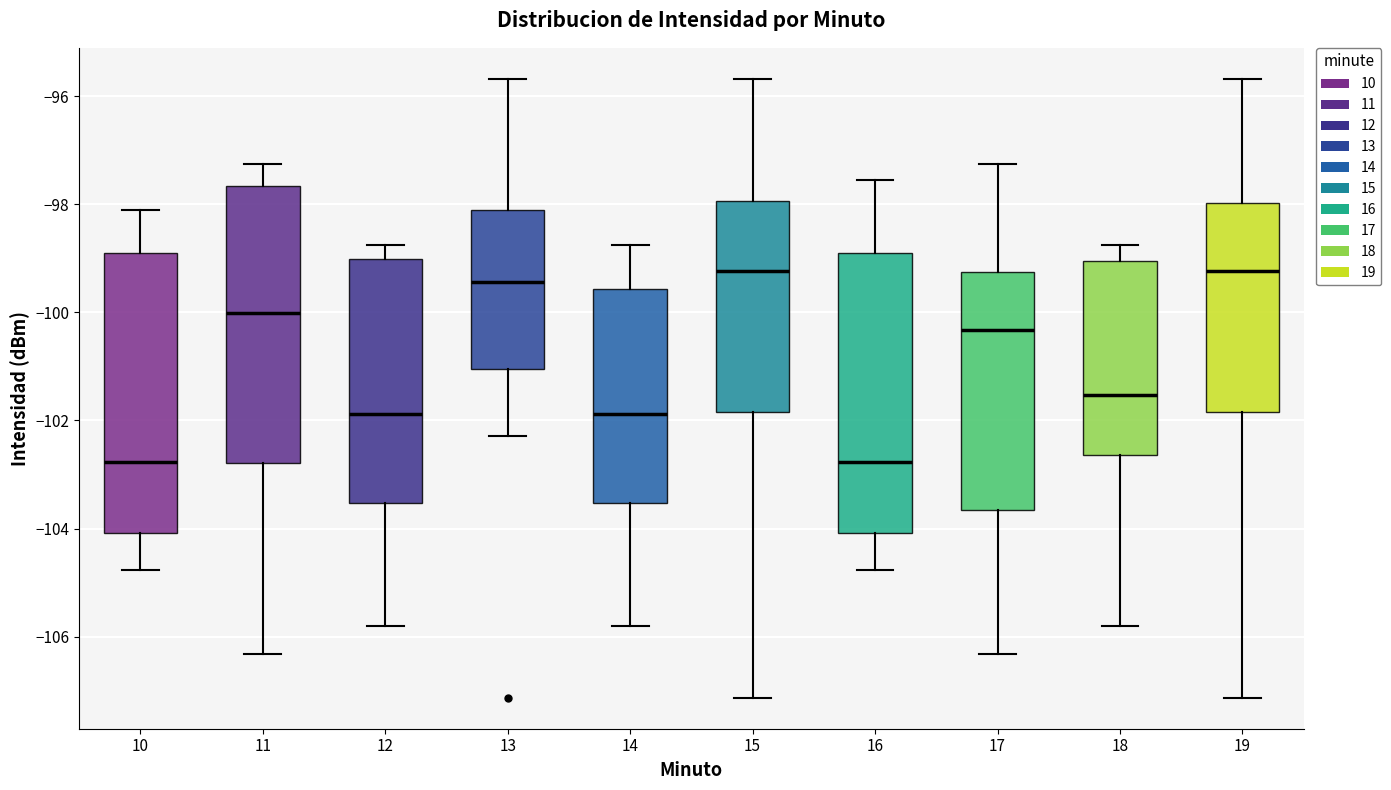

Where is the lower edge of the box at x = 12 on the y-axis? The values are not printed on the chart, so give them approximately, as read against the axis.

-103.6